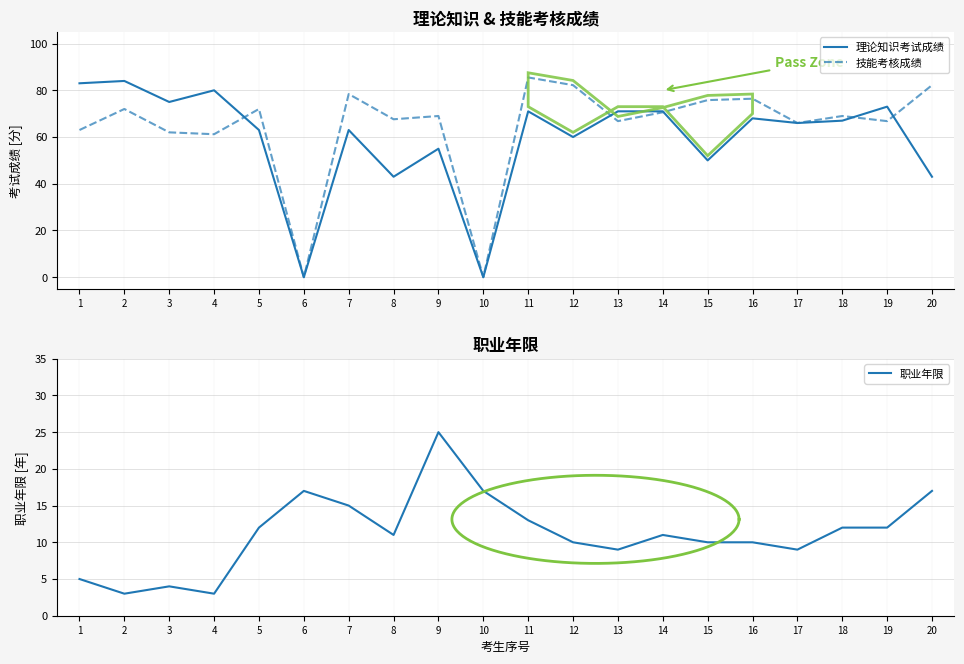

Is it true that 职业年限 equals 13.7 at 17?

False